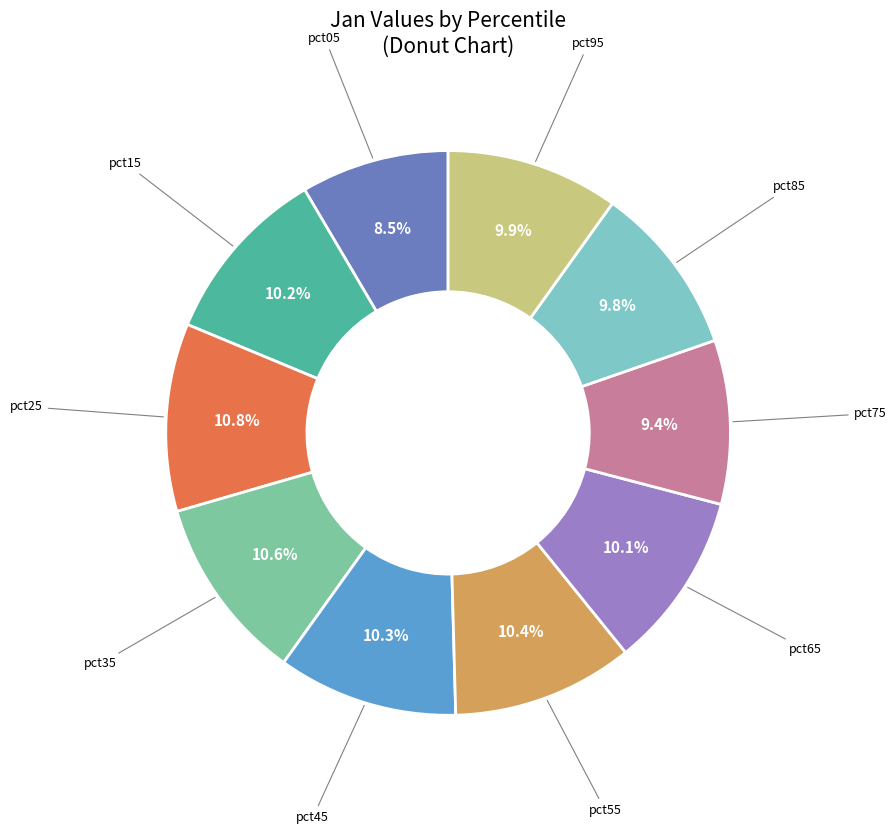

What percentage is NOT represented by pct25?

89.2%